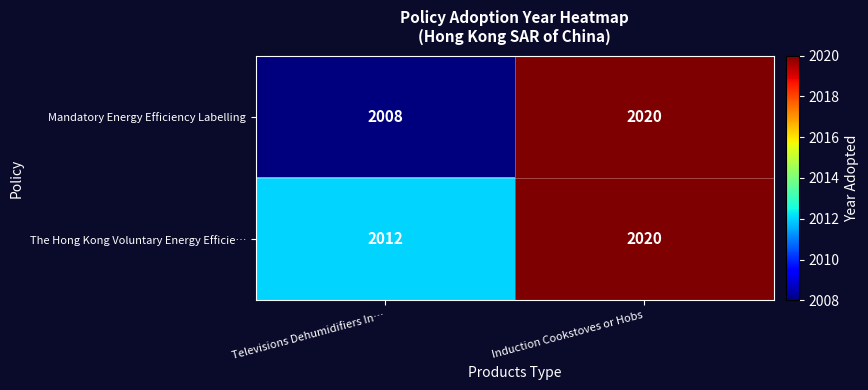

The value of The Hong Kong Voluntary Energy Efficie… at Televisions Dehumidifiers In… is 1311. True or false?

False